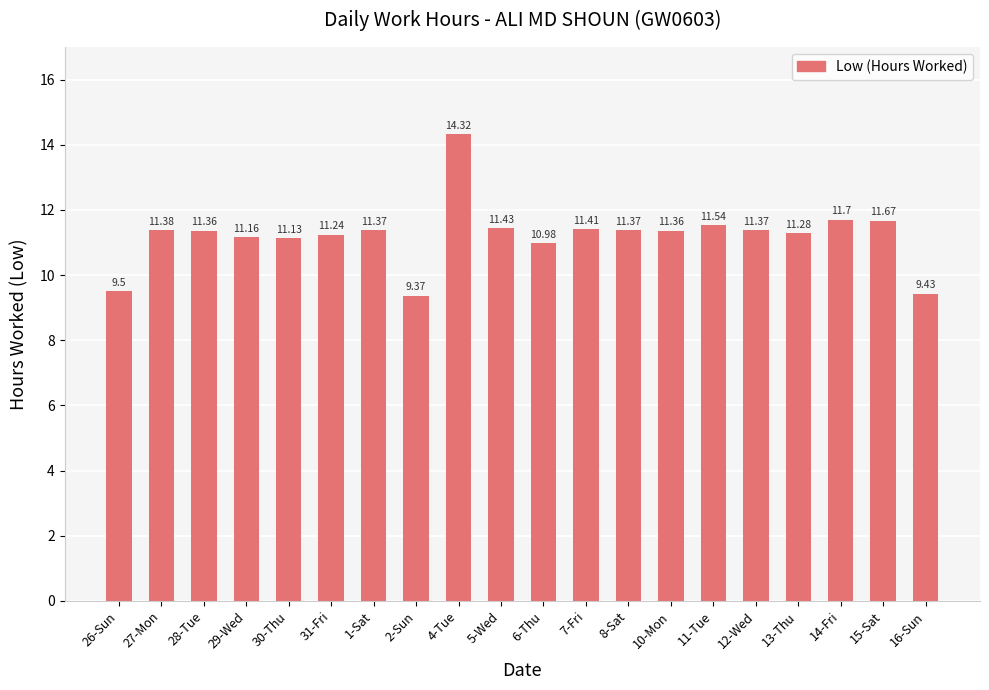

True or false: the data shows 19.3 at 1-Sat.

False